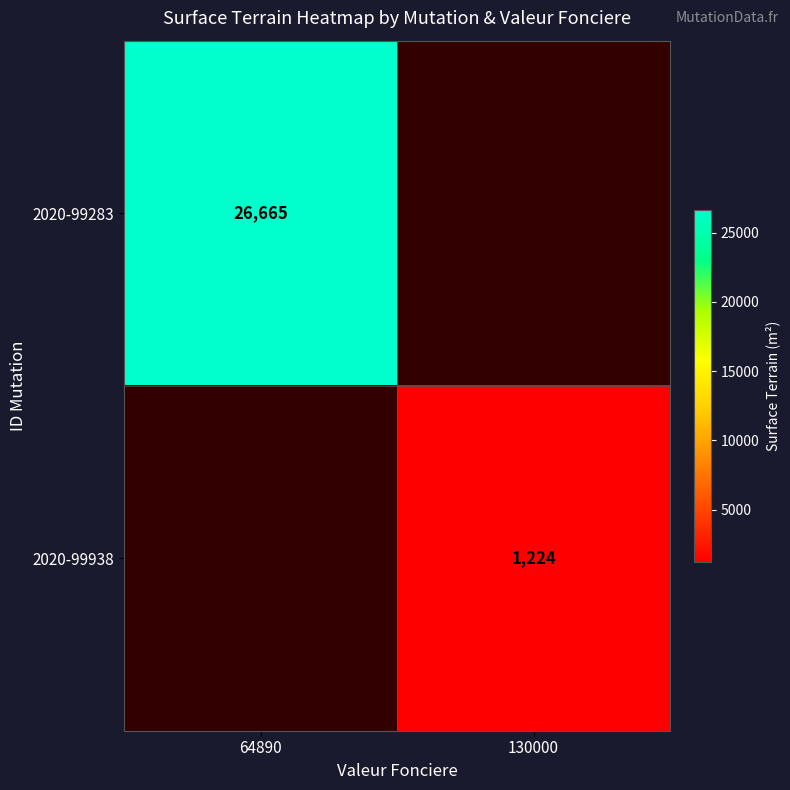

True or false: 2020-99938 has a value of 1664 at 130000.

False